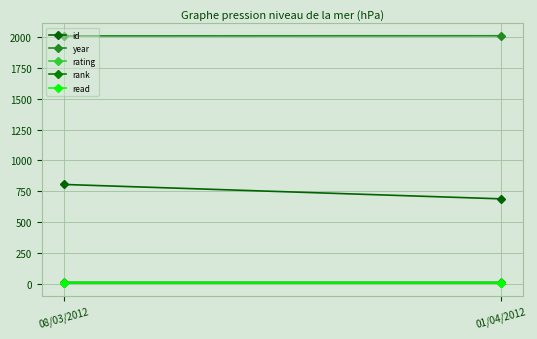

Reading left to right, transcribe all the data shown in this chart.

id: 805	688
year: 2011	2012
rating: 10	10
rank: 1	1
read: 1	1